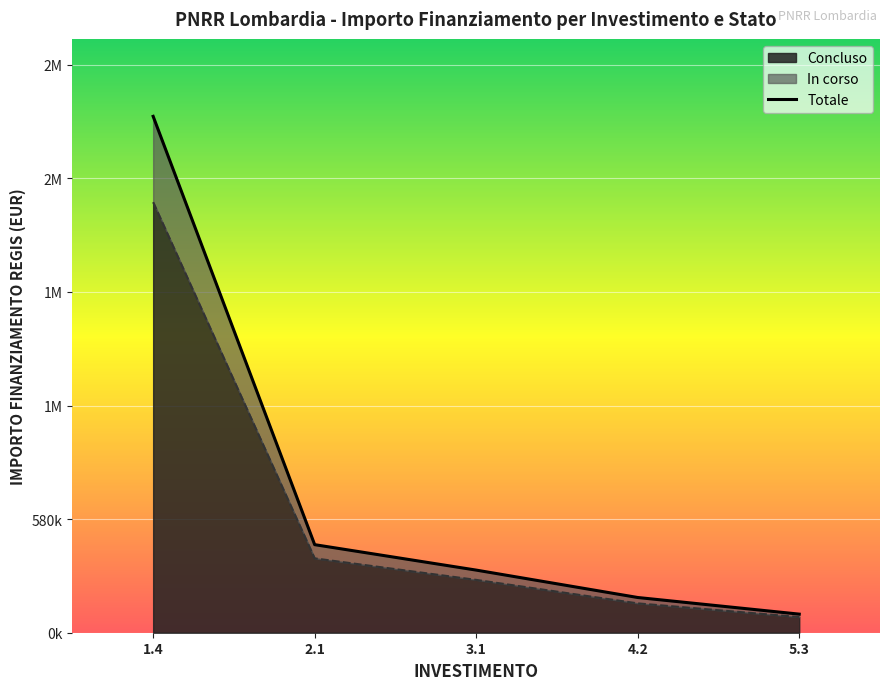

Approximately how many times larger is the value at 2.1 compared to 4.2?

2.5